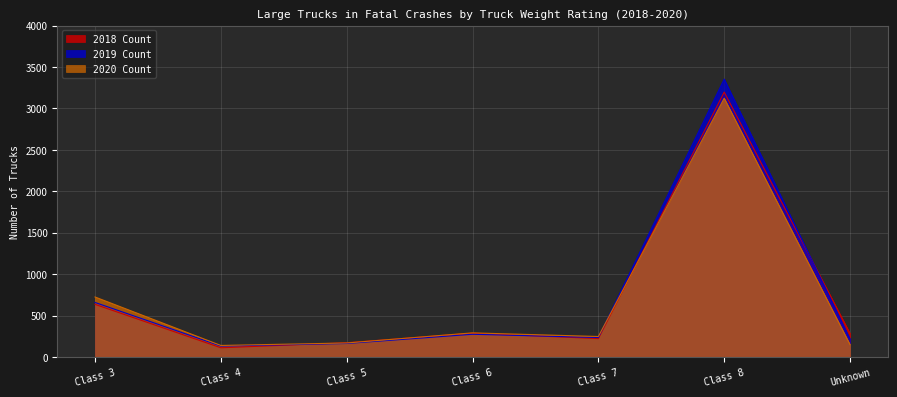

Rank the series at Class 4 from highest to lowest value.

2020 Count, 2019 Count, 2018 Count